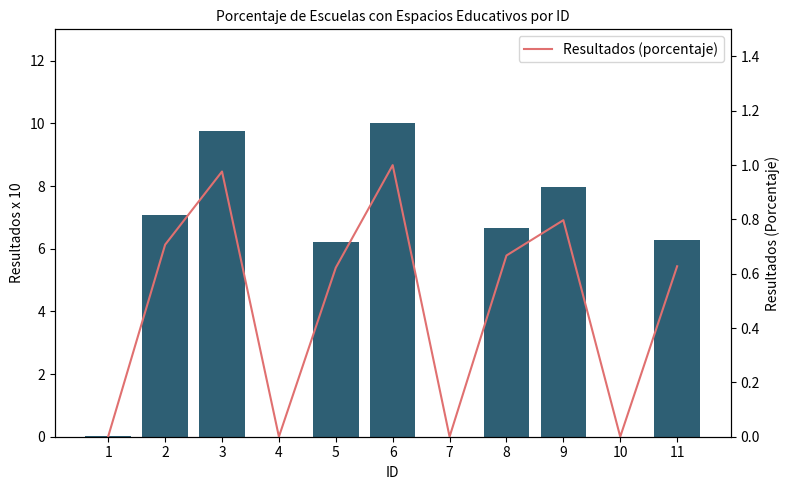

Rank the series at 4 from lowest to highest value.

Resultados (scaled x10), Resultados (porcentaje)